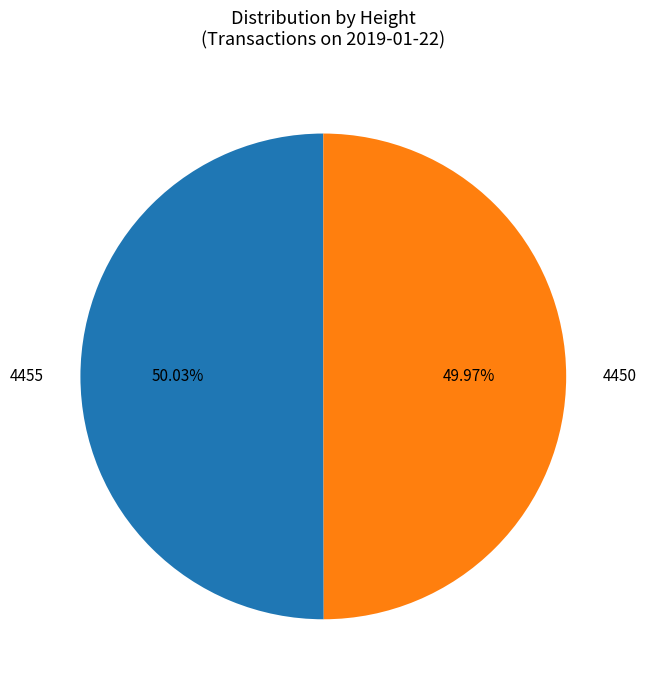

Is there a majority slice in this chart?

Yes